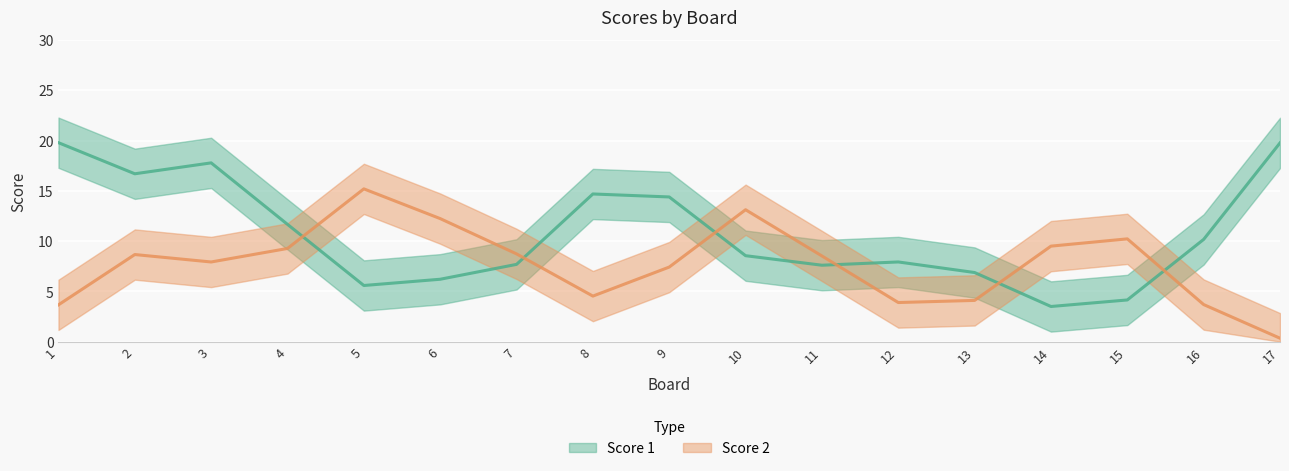

Rank the series by their average value, from lowest to highest.

Score 2, Score 1